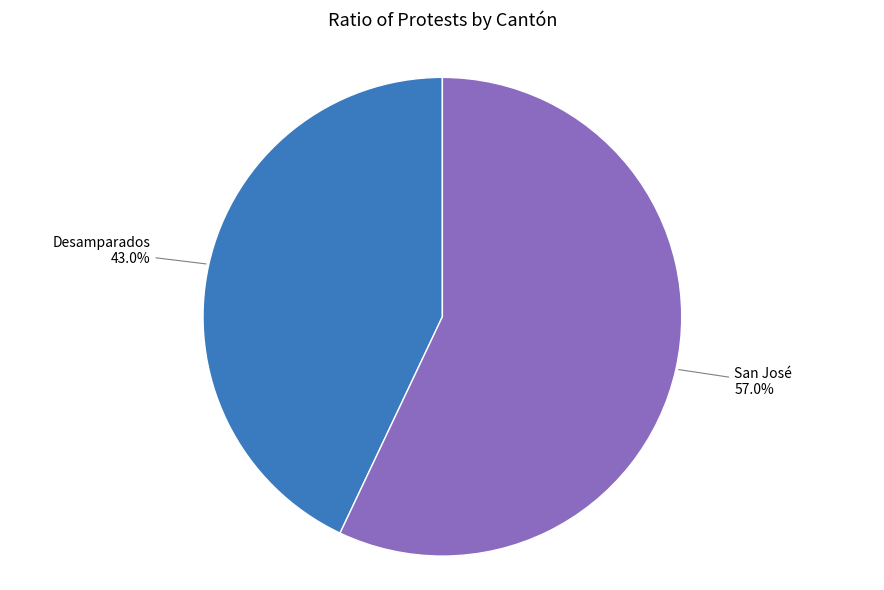

Is there any slice that represents more than half of the pie?

Yes